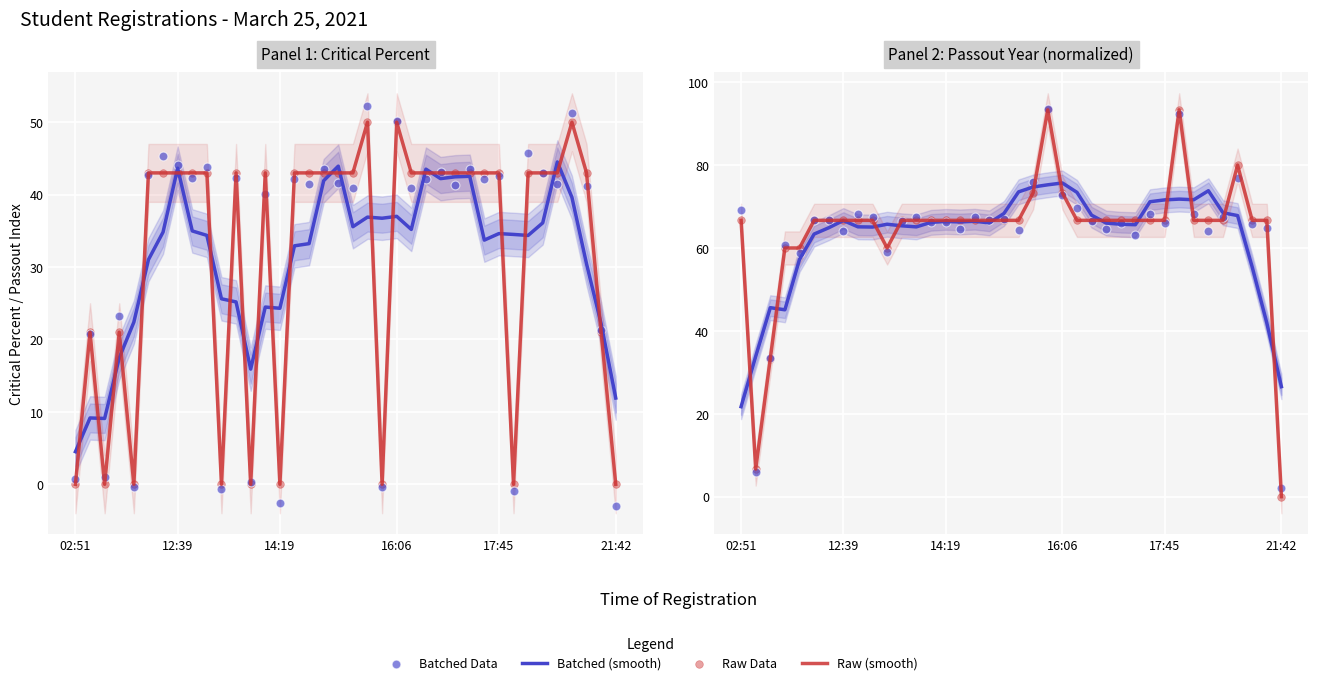

What is the ratio of the value at 12:53 to the value at 17:20?

1.0